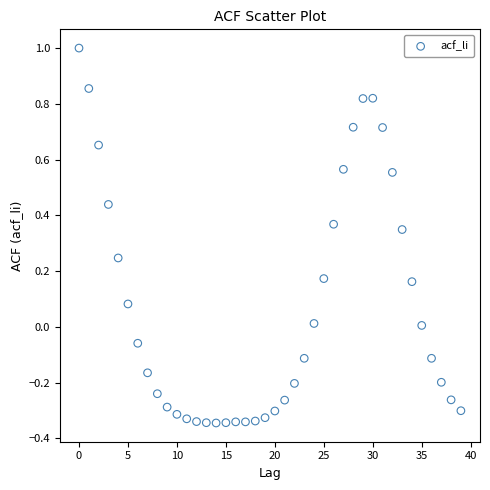

What is the range of Y values (max minus min)?

1.3